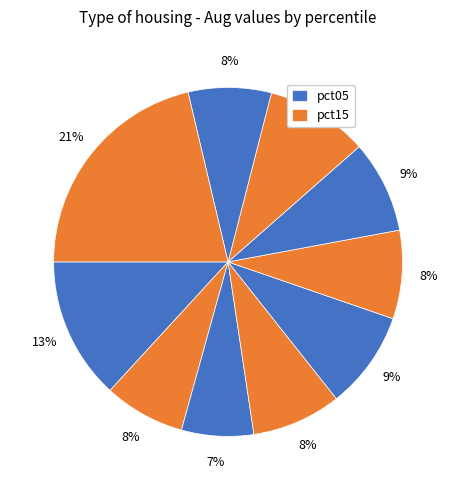

To the nearest percent, what is the average slice percentage?

10%